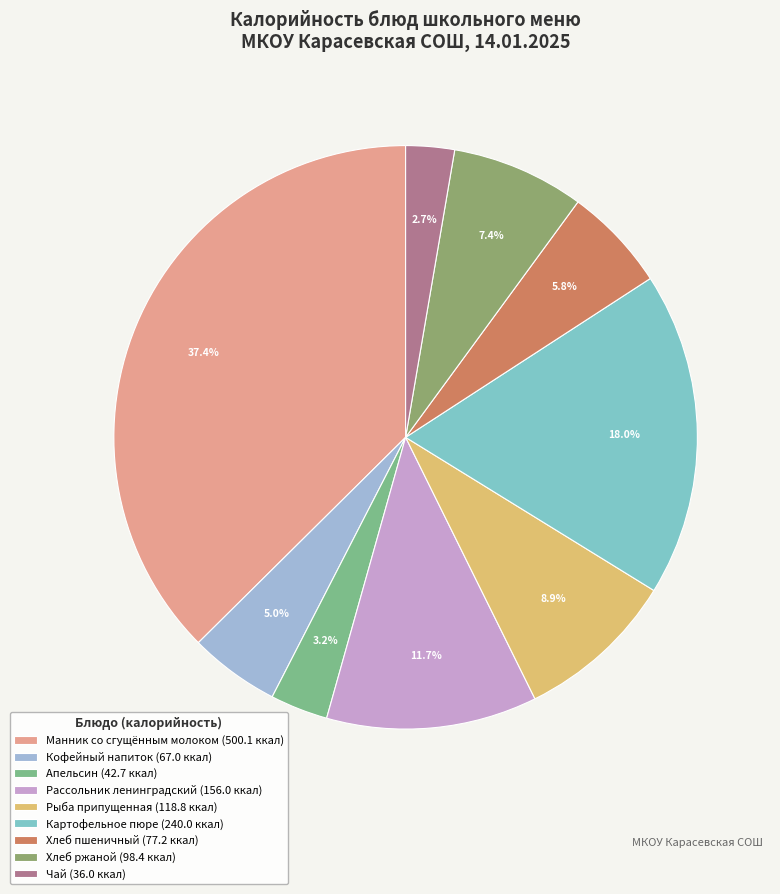

Which has a higher value, Чай or Хлеб ржаной?

Хлеб ржаной